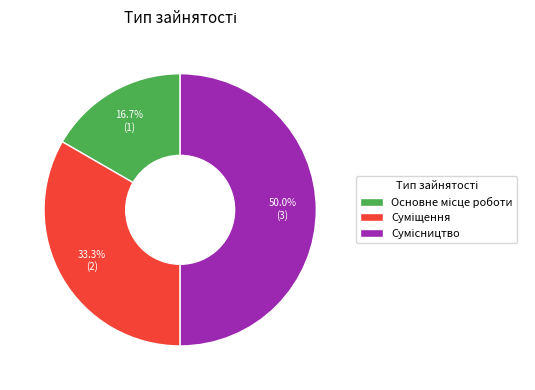

To the nearest percent, what is the combined percentage of Основне місце роботи and Суміщення?

50%